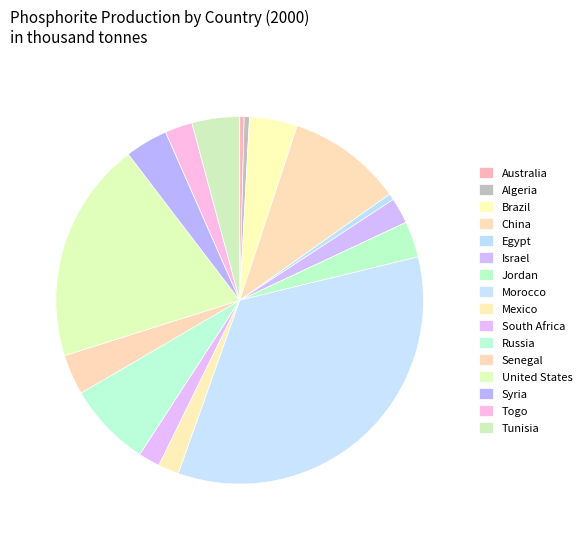

Rank the categories by value from lowest to highest.

Australia, Algeria, Egypt, Mexico, South Africa, Israel, Togo, Jordan, Senegal, Syria, Tunisia, Brazil, Russia, China, United States, Morocco